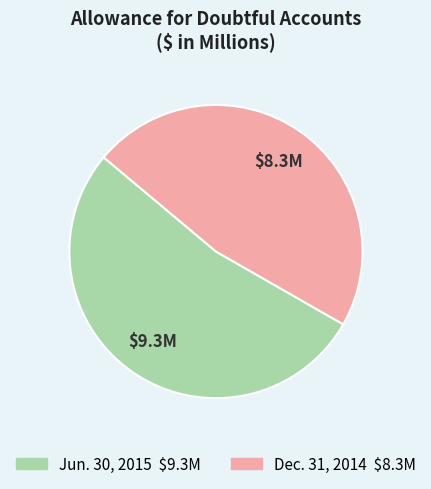

Approximately how many times larger is the value at Dec. 31, 2014 compared to Jun. 30, 2015?

0.9